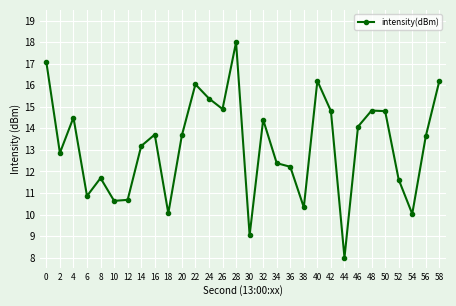

What is the sum of all values?

395.9